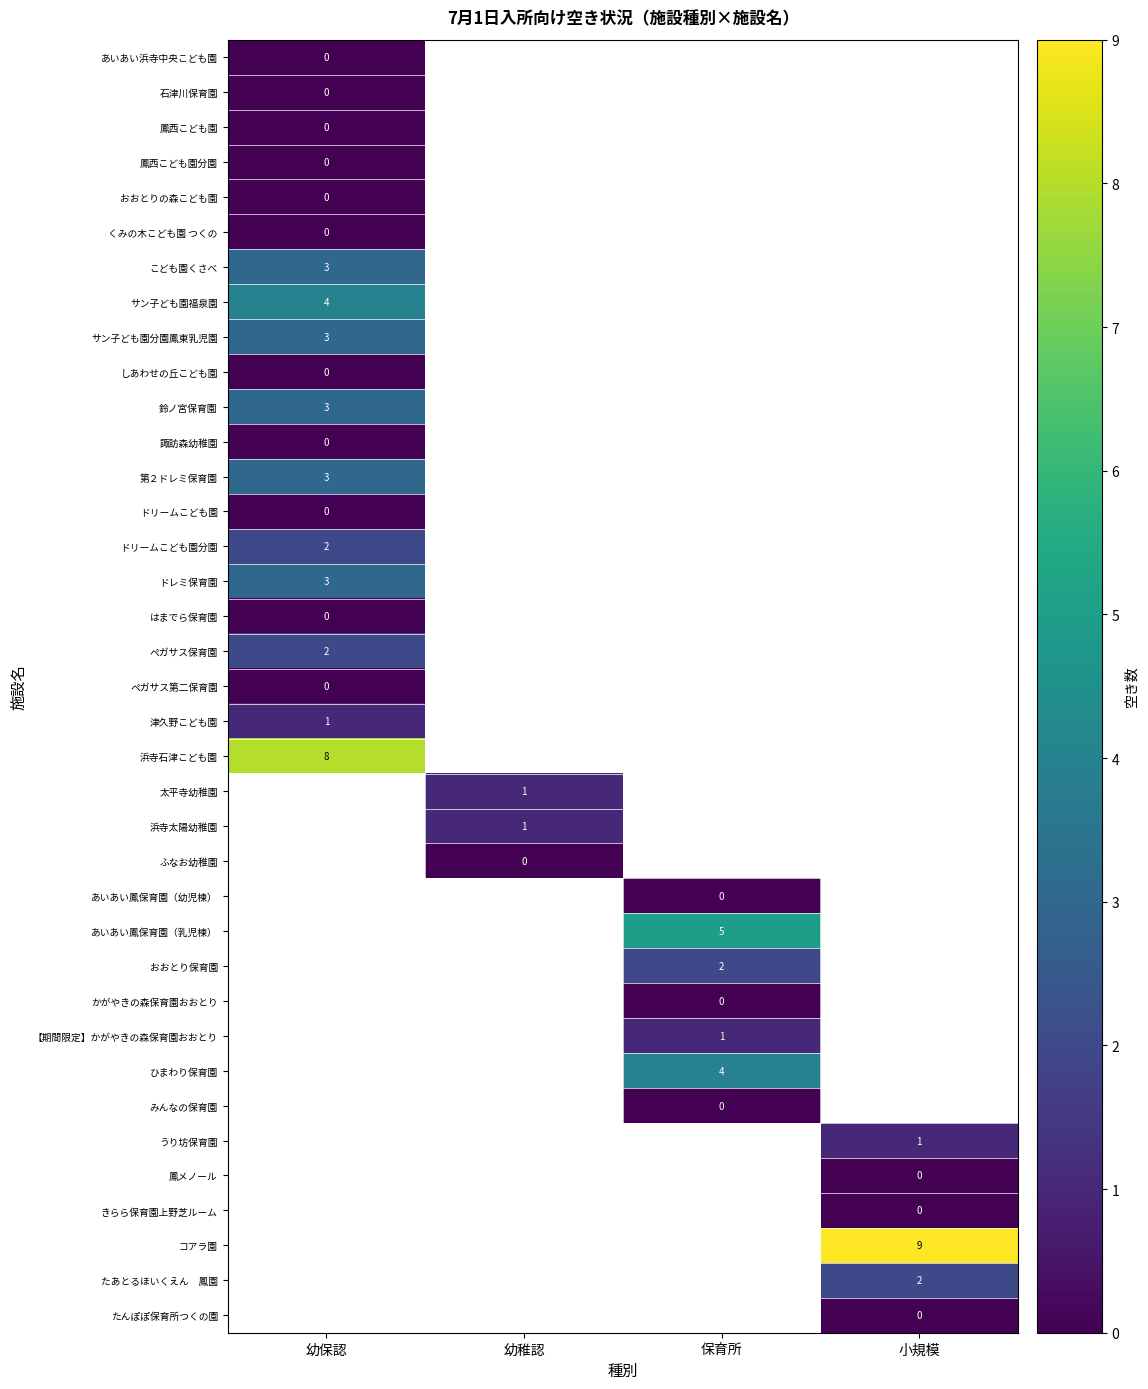

At which label is 第２ドレミ保育園 closest to 3?

幼保認